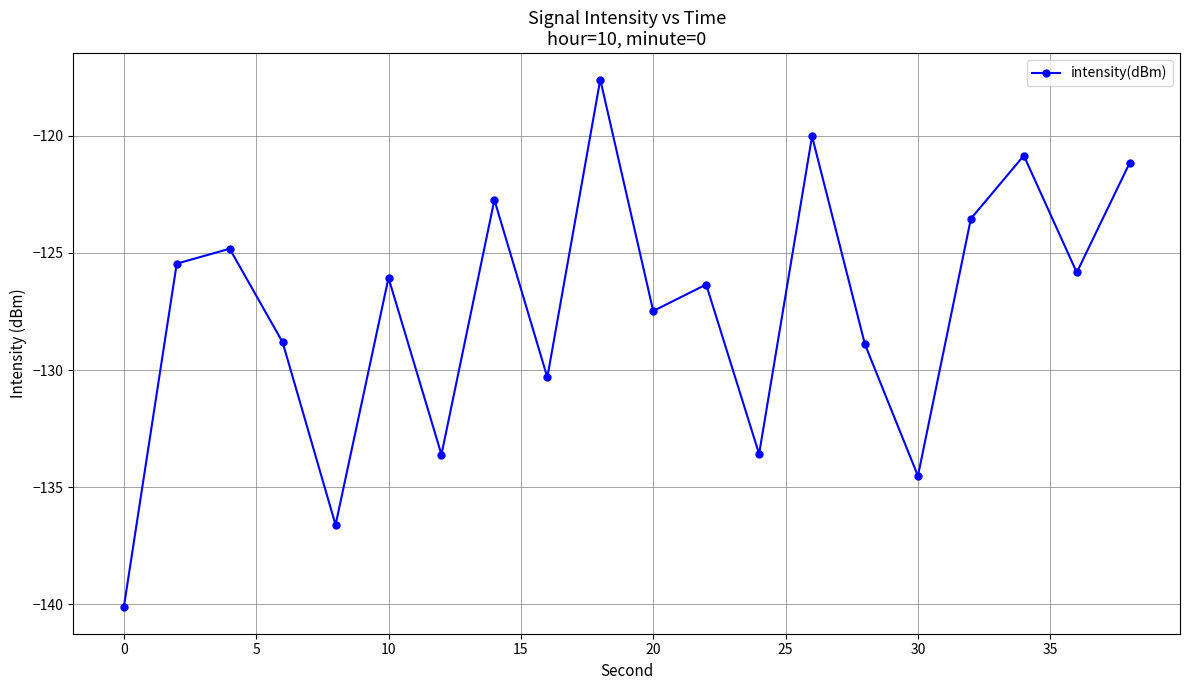

What is the value of the 1st point from the left?

-140.1